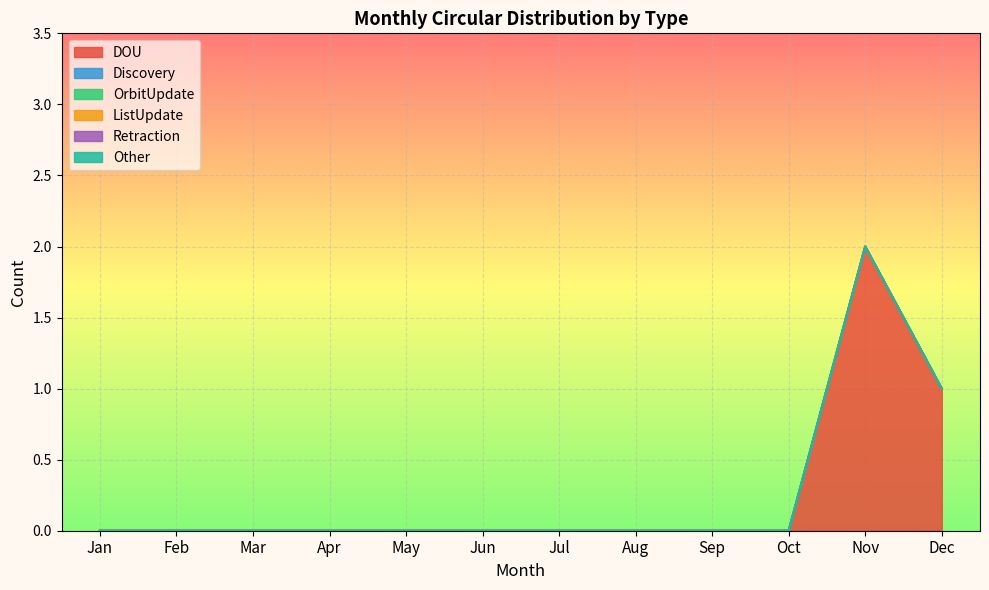

How many lines are shown in the chart?

6